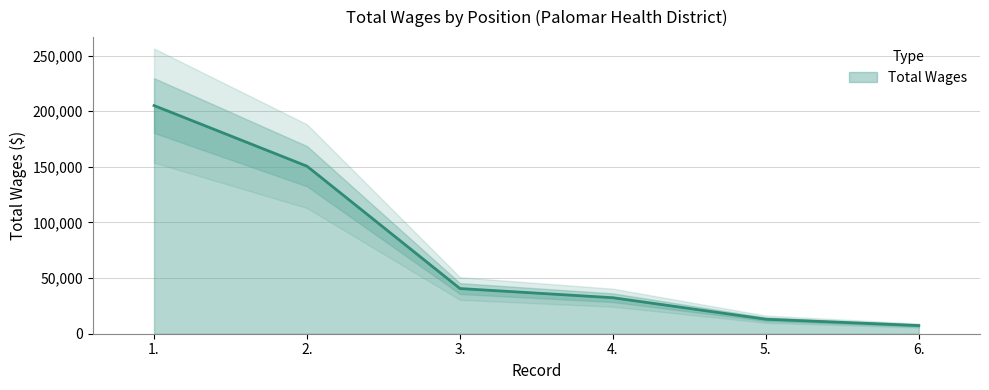

True or false: the data has more than 2 interior local peaks.

False